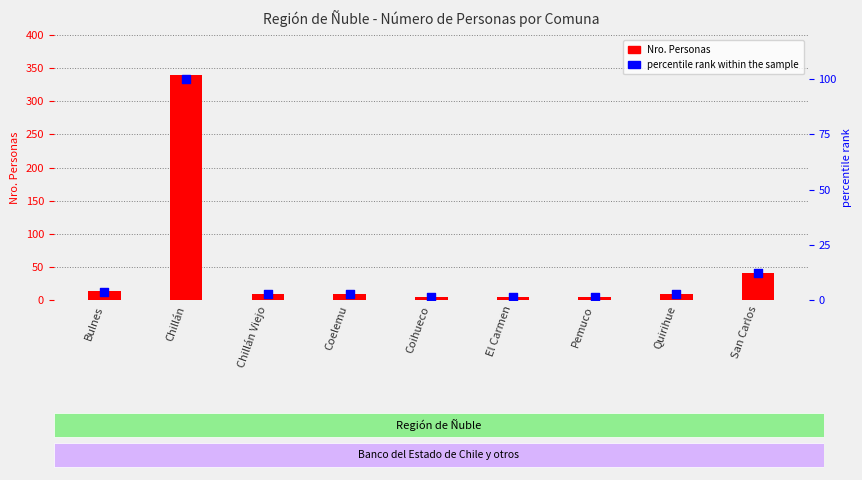

Which series has the largest Y range (max minus min)?

Nro. Personas